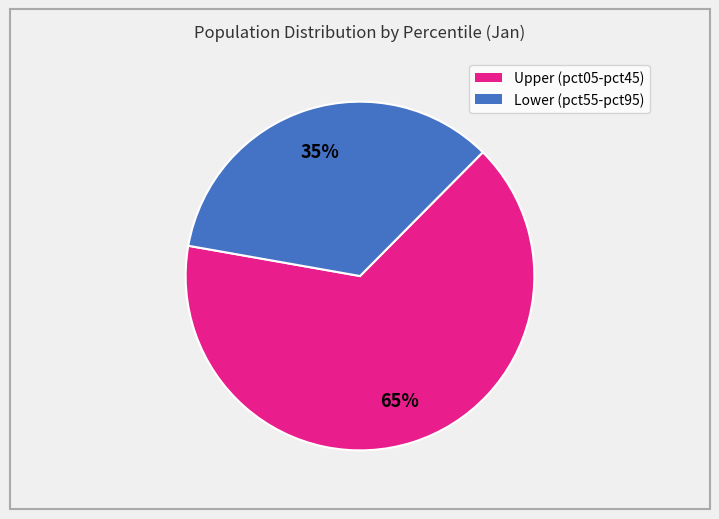

Count the number of slices in the pie.

2